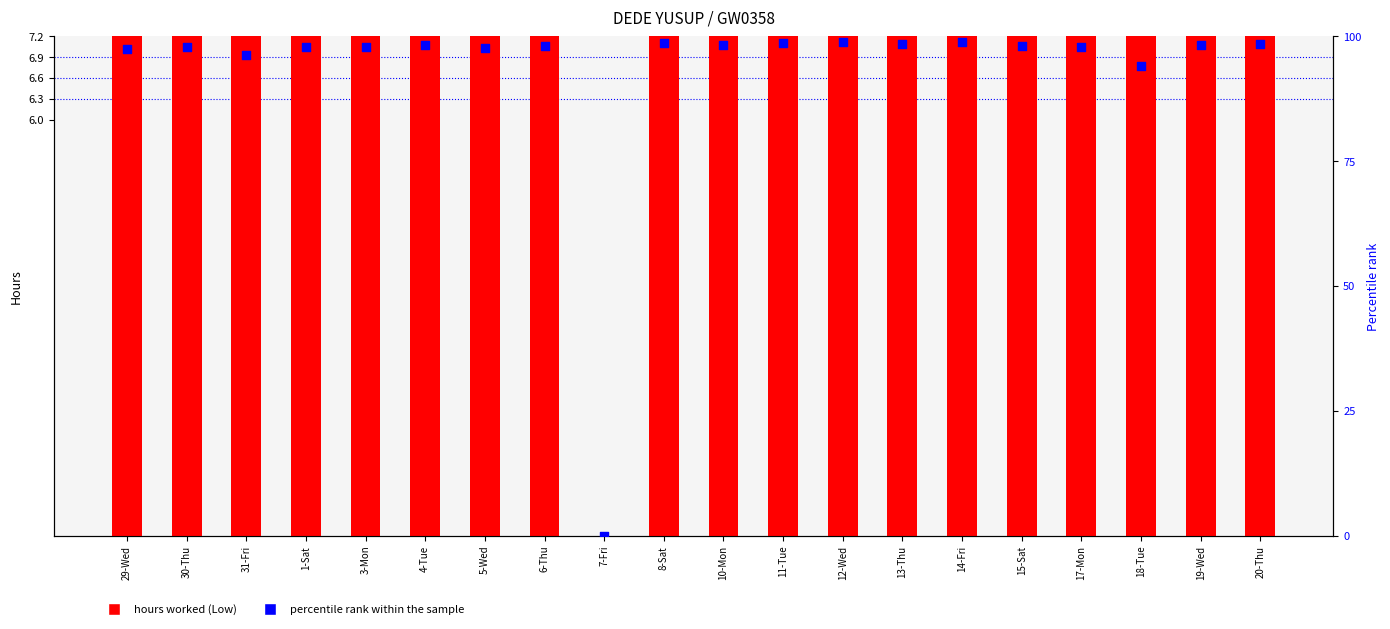

Which series contains the lowest Y value?

hours worked (Low)